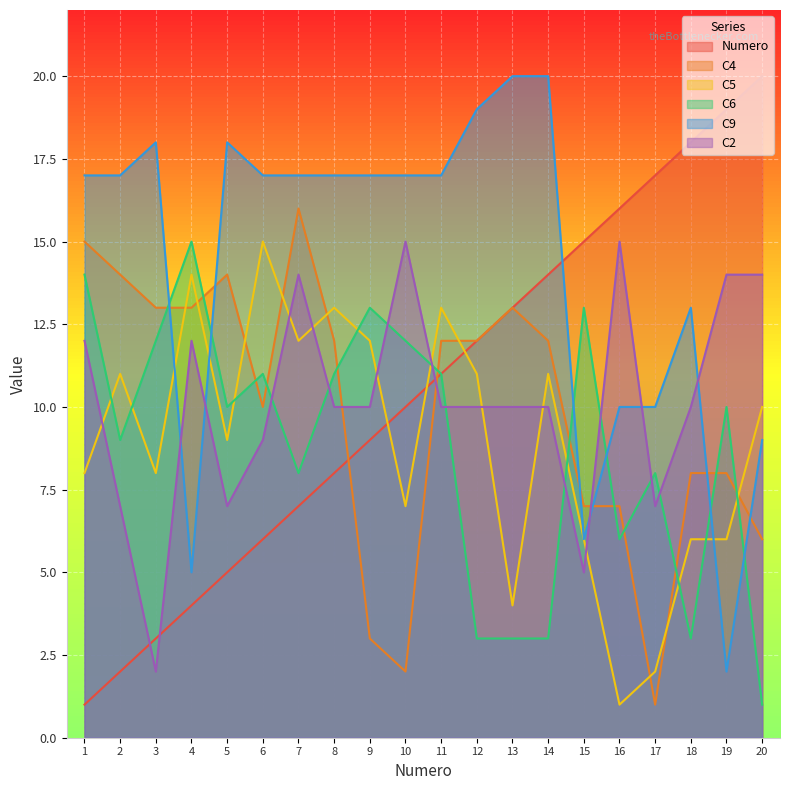

How many lines are shown in the chart?

6